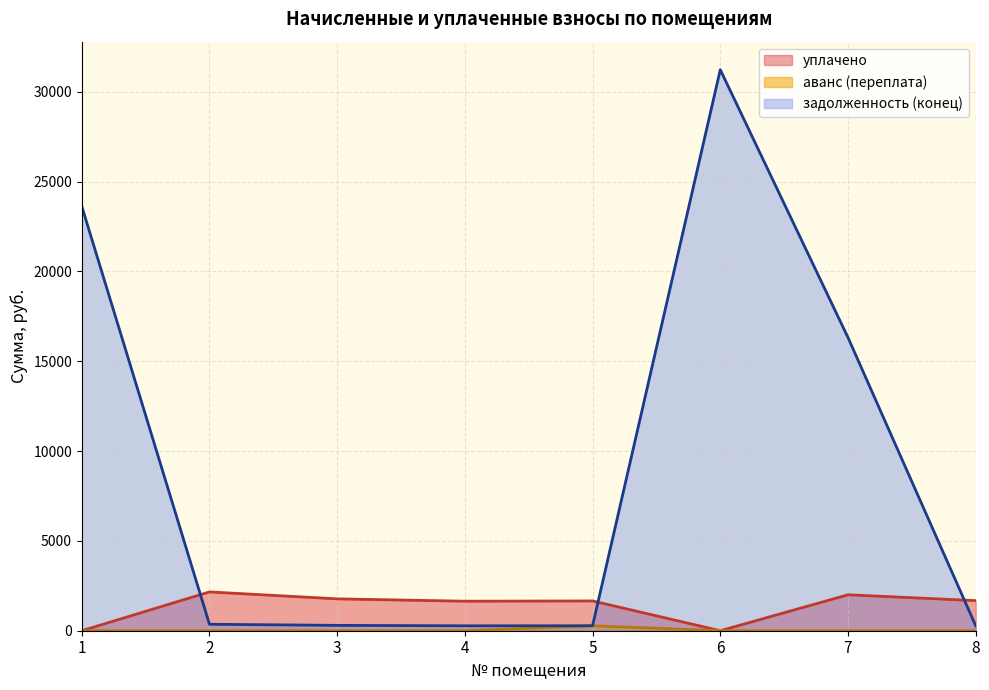

Which category has the highest value across all series?

6